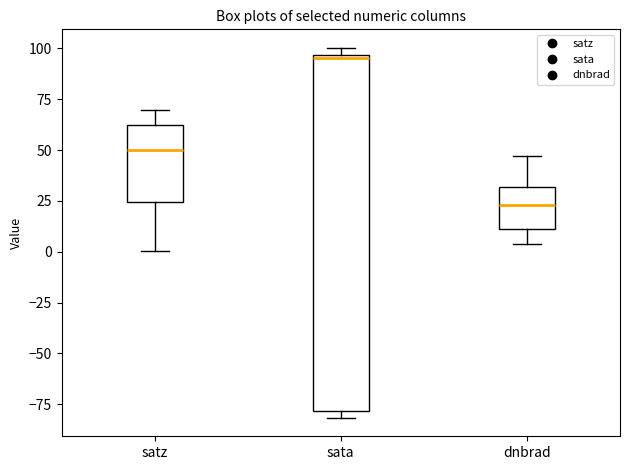

Reading left to right, read every box against the y-axis: the position of its median line, the range the box covers, and the ends of its whiskers. The values are not printed on the chart, so give them approximately, as read against the axis.

satz: median 50, box 25 to 60, whiskers 0 to 70
sata: median 95 (just below the box's upper edge), box -80 to 95, whiskers -80 (just below the box's lower edge) to 100
dnbrad: median 25, box 10 to 30, whiskers 5 to 45